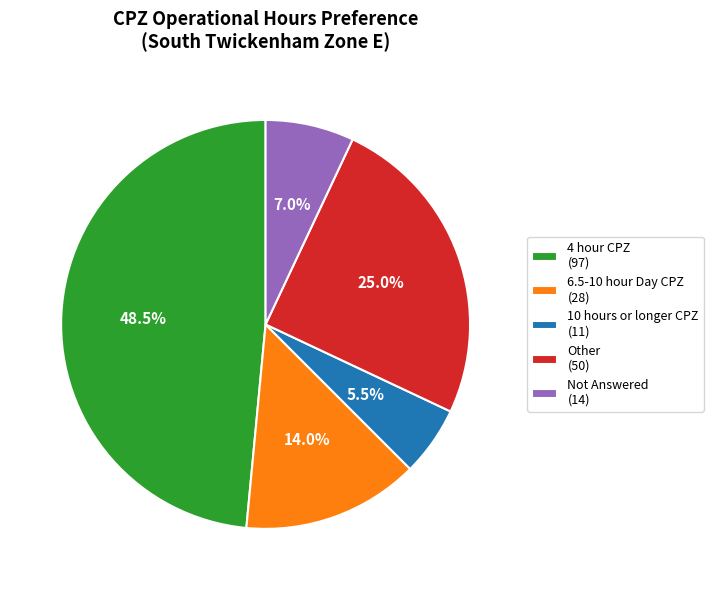

Approximately how many times larger is the value at 6.5-10 hour Day CPZ (28) compared to Not Answered (14)?

2.0